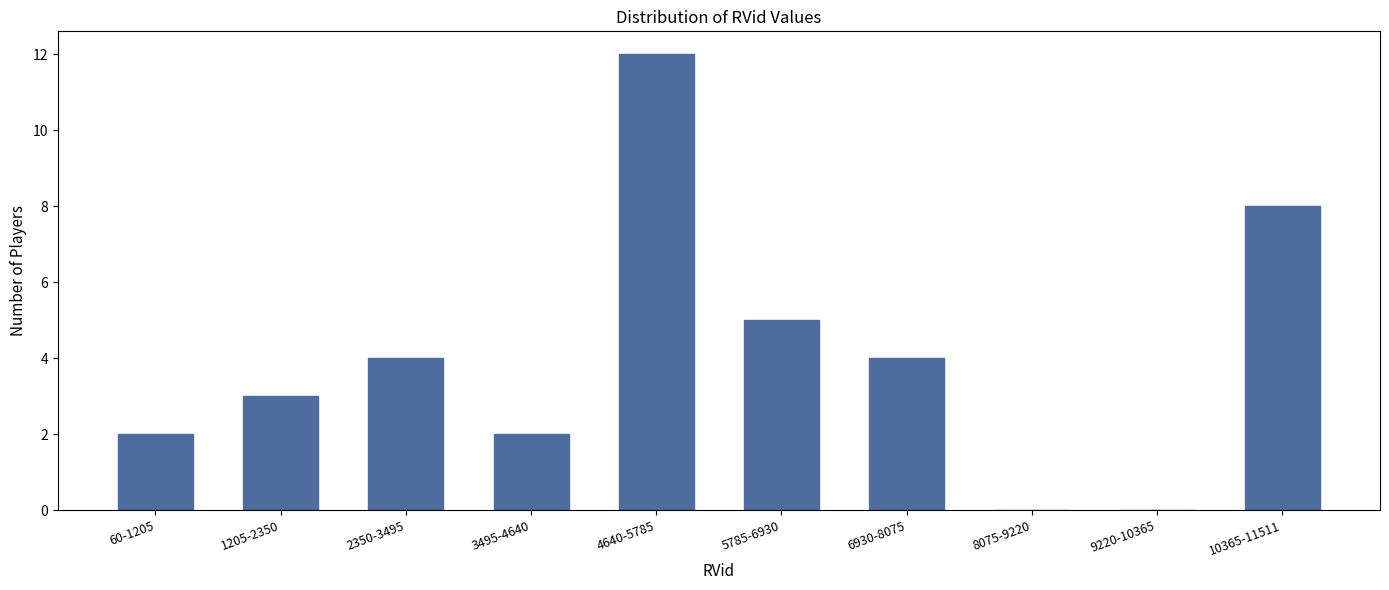

Reading left to right, list all the values displayed in this chart.

60-1205=2	1205-2350=3	2350-3495=4	3495-4640=2	4640-5785=12	5785-6930=5	6930-8075=4	8075-9220=0	9220-10365=0	10365-11511=8